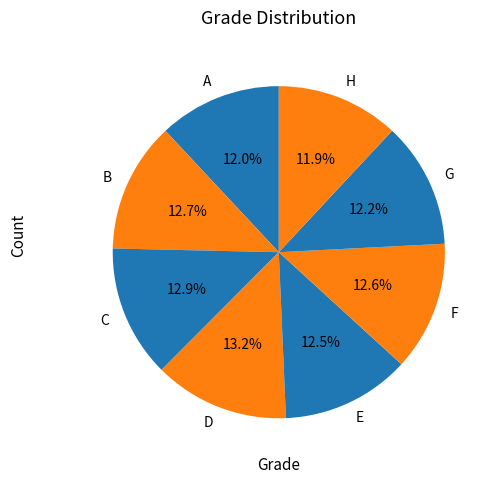

How many segments does this pie chart have?

8